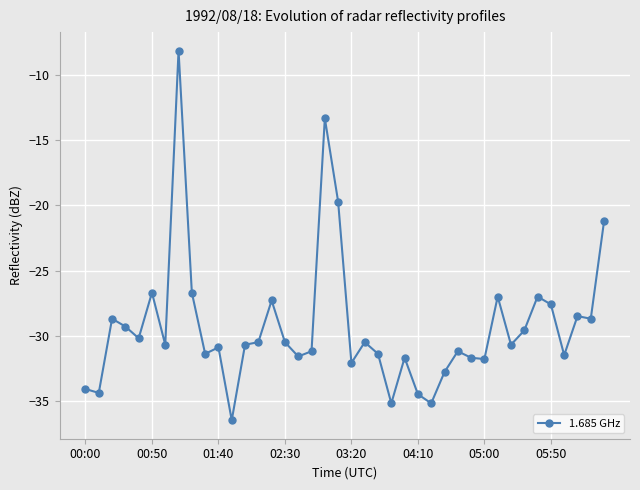

What is the greatest value displayed?

-8.1